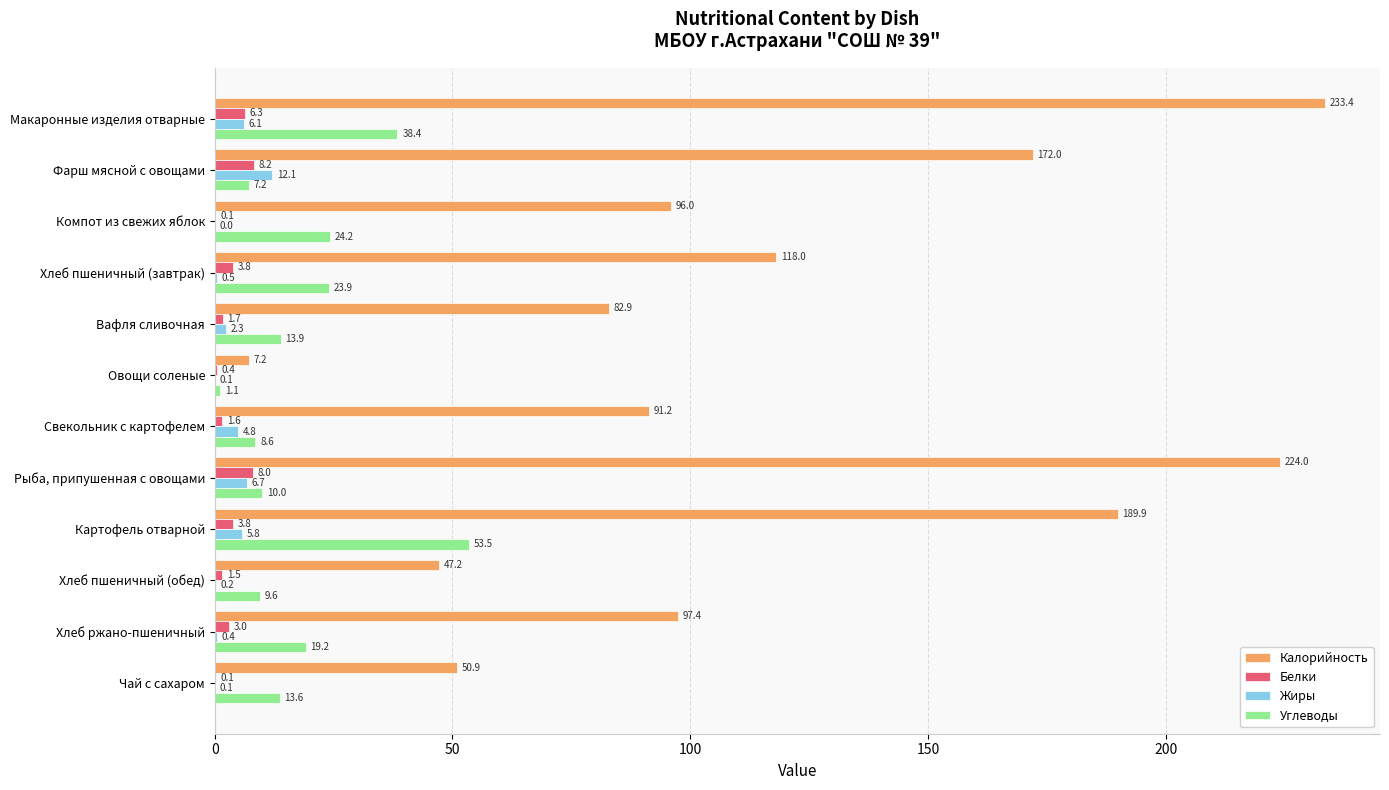

Between Овощи соленые and Хлеб пшеничный (обед), which series saw the biggest shift?

Калорийность